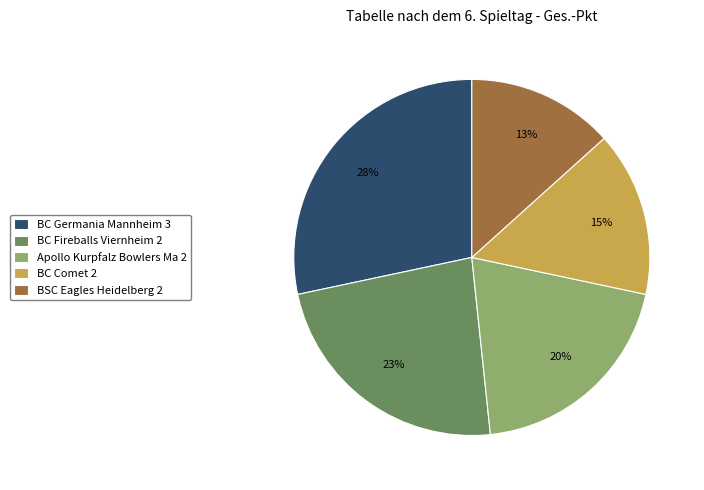

Rank the categories by value from lowest to highest.

BSC Eagles Heidelberg 2, BC Comet 2, Apollo Kurpfalz Bowlers Ma 2, BC Fireballs Viernheim 2, BC Germania Mannheim 3